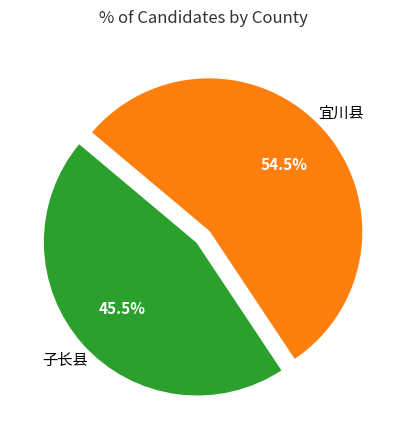

Do 宜川县 and 子长县 together represent more than half of the pie?

Yes